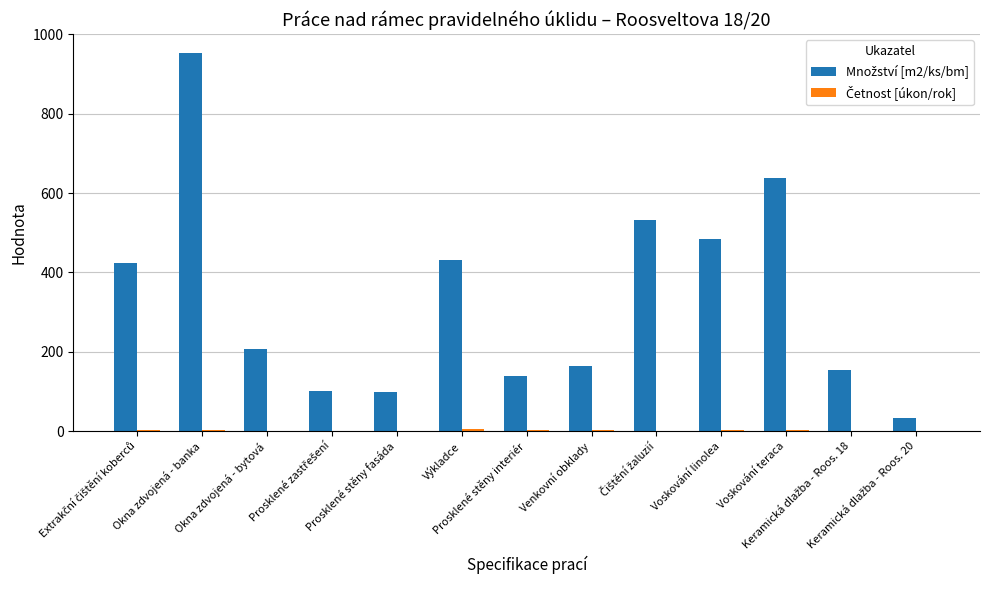

True or false: Četnost [úkon/rok] has a value of 1.7 at Keramická dlažba - Roos. 20.

False